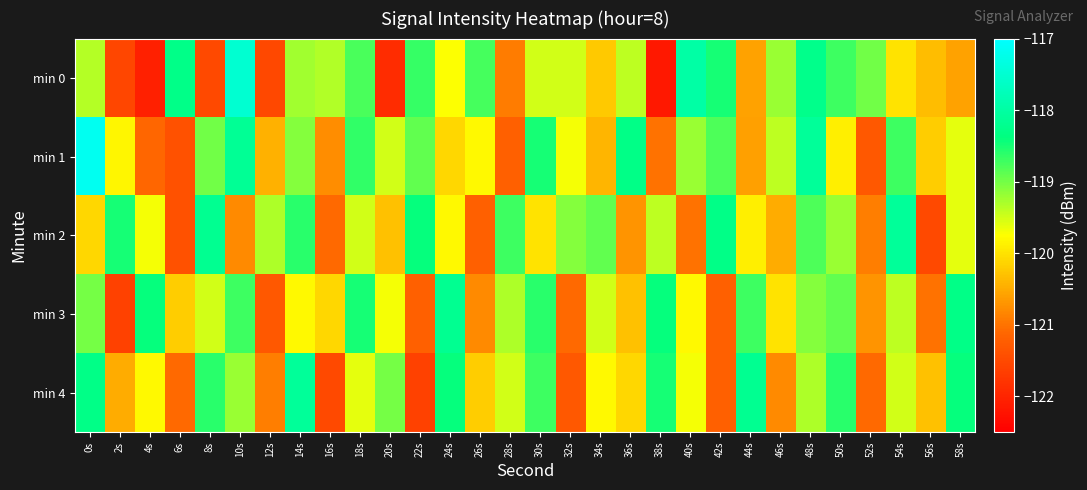

Which label corresponds to the largest value in the chart?

0s